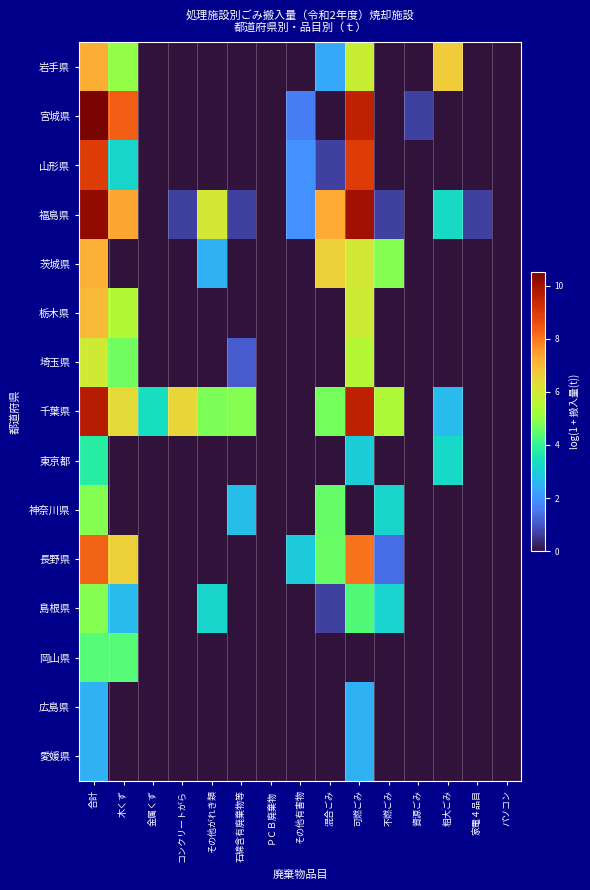

Reading right to left, what are all the values shown in this chart?

岩手県: パソコン=0.0	家電４品目=0.0	粗大ごみ=6.7	資源ごみ=0.0	不燃ごみ=0.0	可燃ごみ=5.9	混合ごみ=2.3	その他有害物=0.0	ＰＣＢ廃棄物=0.0	石綿含有廃棄物等=0.0	その他がれき類=0.0	コンクリートがら=0.0	金属くず=0.0	木くず=5.1	合計=7.2
宮城県: パソコン=0.0	家電４品目=0.0	粗大ごみ=0.0	資源ごみ=0.7	不燃ごみ=0.0	可燃ごみ=9.5	混合ごみ=0.0	その他有害物=1.6	ＰＣＢ廃棄物=0.0	石綿含有廃棄物等=0.0	その他がれき類=0.0	コンクリートがら=0.0	金属くず=0.0	木くず=8.4	合計=10.5
山形県: パソコン=0.0	家電４品目=0.0	粗大ごみ=0.0	資源ごみ=0.0	不燃ごみ=0.0	可燃ごみ=8.9	混合ごみ=0.7	その他有害物=1.9	ＰＣＢ廃棄物=0.0	石綿含有廃棄物等=0.0	その他がれき類=0.0	コンクリートがら=0.0	金属くず=0.0	木くず=3.1	合計=9.0
福島県: パソコン=0.0	家電４品目=0.7	粗大ごみ=3.3	資源ごみ=0.0	不燃ごみ=0.7	可燃ごみ=10.0	混合ごみ=7.3	その他有害物=1.9	ＰＣＢ廃棄物=0.0	石綿含有廃棄物等=0.7	その他がれき類=6.1	コンクリートがら=0.7	金属くず=0.0	木くず=7.3	合計=10.2
茨城県: パソコン=0.0	家電４品目=0.0	粗大ごみ=0.0	資源ごみ=0.0	不燃ごみ=4.9	可燃ごみ=6.0	混合ごみ=6.6	その他有害物=0.0	ＰＣＢ廃棄物=0.0	石綿含有廃棄物等=0.0	その他がれき類=2.5	コンクリートがら=0.0	金属くず=0.0	木くず=0.0	合計=7.2
栃木県: パソコン=0.0	家電４品目=0.0	粗大ごみ=0.0	資源ごみ=0.0	不燃ごみ=0.0	可燃ごみ=5.9	混合ごみ=0.0	その他有害物=0.0	ＰＣＢ廃棄物=0.0	石綿含有廃棄物等=0.0	その他がれき類=0.0	コンクリートがら=0.0	金属くず=0.0	木くず=5.5	合計=7.0
埼玉県: パソコン=0.0	家電４品目=0.0	粗大ごみ=0.0	資源ごみ=0.0	不燃ごみ=0.0	可燃ごみ=5.6	混合ごみ=0.0	その他有害物=0.0	ＰＣＢ廃棄物=0.0	石綿含有廃棄物等=1.1	その他がれき類=0.0	コンクリートがら=0.0	金属くず=0.0	木くず=4.7	合計=6.0
千葉県: パソコン=0.0	家電４品目=0.0	粗大ごみ=2.6	資源ごみ=0.0	不燃ごみ=5.5	可燃ごみ=9.6	混合ごみ=4.7	その他有害物=0.0	ＰＣＢ廃棄物=0.0	石綿含有廃棄物等=4.9	その他がれき類=4.8	コンクリートがら=6.5	金属くず=3.3	木くず=6.4	合計=9.7
東京都: パソコン=0.0	家電４品目=0.0	粗大ごみ=3.2	資源ごみ=0.0	不燃ごみ=0.0	可燃ごみ=3.0	混合ごみ=0.0	その他有害物=0.0	ＰＣＢ廃棄物=0.0	石綿含有廃棄物等=0.0	その他がれき類=0.0	コンクリートがら=0.0	金属くず=0.0	木くず=0.0	合計=3.8
神奈川県: パソコン=0.0	家電４品目=0.0	粗大ごみ=0.0	資源ごみ=0.0	不燃ごみ=3.1	可燃ごみ=0.0	混合ごみ=4.5	その他有害物=0.0	ＰＣＢ廃棄物=0.0	石綿含有廃棄物等=2.7	その他がれき類=0.0	コンクリートがら=0.0	金属くず=0.0	木くず=0.0	合計=4.9
長野県: パソコン=0.0	家電４品目=0.0	粗大ごみ=0.0	資源ごみ=0.0	不燃ごみ=1.4	可燃ごみ=8.1	混合ごみ=4.6	その他有害物=2.9	ＰＣＢ廃棄物=0.0	石綿含有廃棄物等=0.0	その他がれき類=0.0	コンクリートがら=0.0	金属くず=0.0	木くず=6.6	合計=8.3
島根県: パソコン=0.0	家電４品目=0.0	粗大ごみ=0.0	資源ごみ=0.0	不燃ごみ=3.1	可燃ごみ=4.3	混合ごみ=0.7	その他有害物=0.0	ＰＣＢ廃棄物=0.0	石綿含有廃棄物等=0.0	その他がれき類=3.2	コンクリートがら=0.0	金属くず=0.0	木くず=2.6	合計=4.9
岡山県: パソコン=0.0	家電４品目=0.0	粗大ごみ=0.0	資源ごみ=0.0	不燃ごみ=0.0	可燃ごみ=0.0	混合ごみ=0.0	その他有害物=0.0	ＰＣＢ廃棄物=0.0	石綿含有廃棄物等=0.0	その他がれき類=0.0	コンクリートがら=0.0	金属くず=0.0	木くず=4.4	合計=4.4
広島県: パソコン=0.0	家電４品目=0.0	粗大ごみ=0.0	資源ごみ=0.0	不燃ごみ=0.0	可燃ごみ=2.5	混合ごみ=0.0	その他有害物=0.0	ＰＣＢ廃棄物=0.0	石綿含有廃棄物等=0.0	その他がれき類=0.0	コンクリートがら=0.0	金属くず=0.0	木くず=0.0	合計=2.5
愛媛県: パソコン=0.0	家電４品目=0.0	粗大ごみ=0.0	資源ごみ=0.0	不燃ごみ=0.0	可燃ごみ=2.5	混合ごみ=0.0	その他有害物=0.0	ＰＣＢ廃棄物=0.0	石綿含有廃棄物等=0.0	その他がれき類=0.0	コンクリートがら=0.0	金属くず=0.0	木くず=0.0	合計=2.5